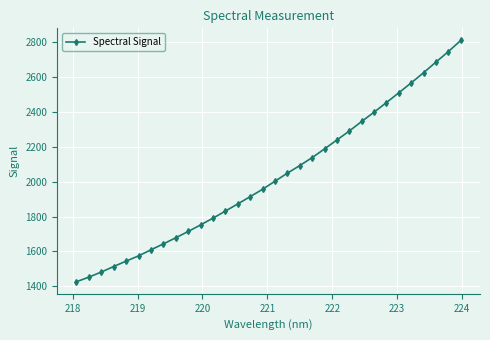

What is the minimum value shown in the chart?

1426.6